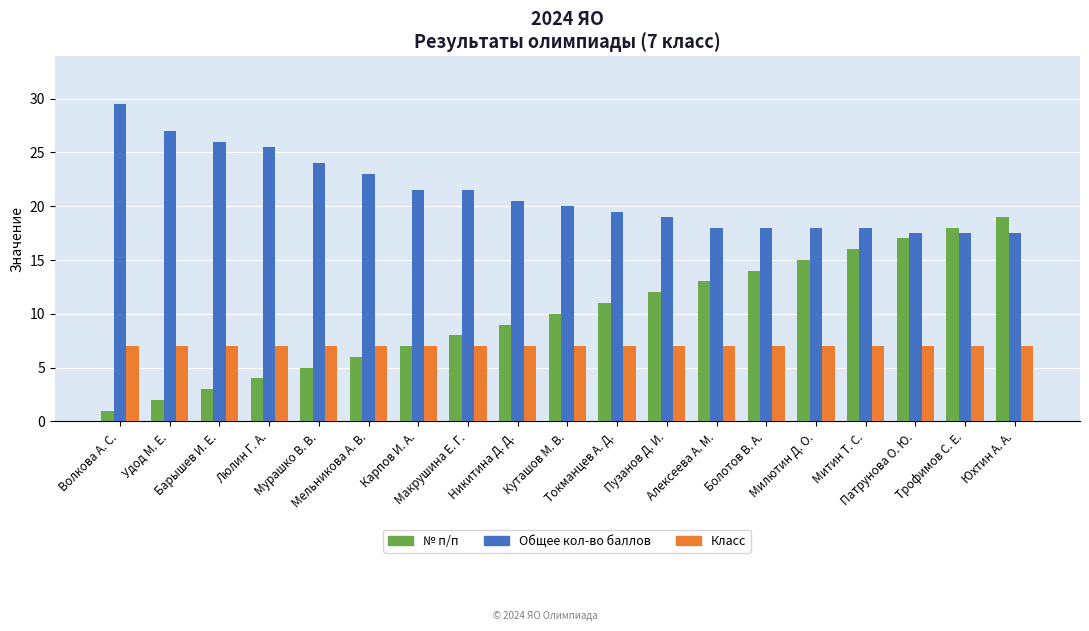

Is it true that Класс equals 7.0 at Токманцев А. Д.?

True